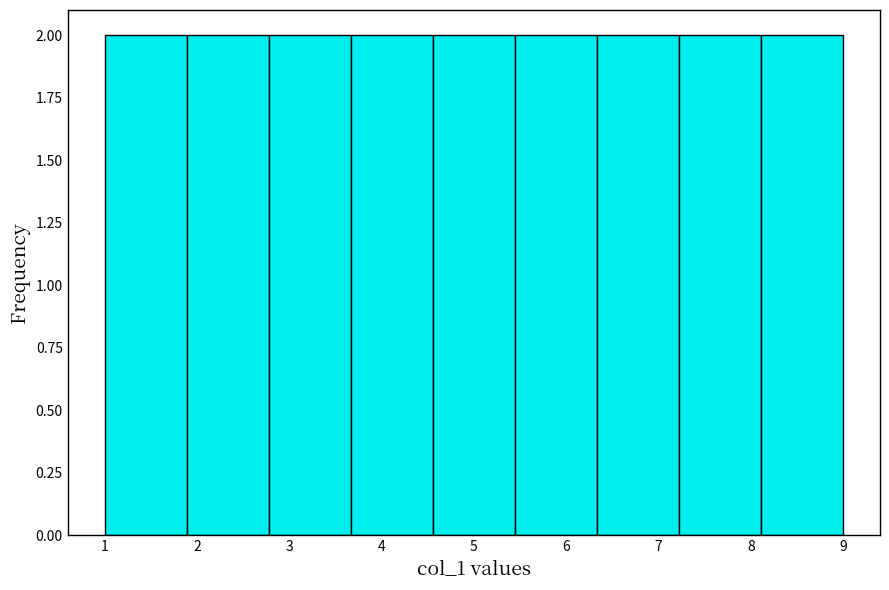

Reading left to right, list every bar in this chart as the range it spans on the x-axis followed by its height. Neither the bar edges nor the heights are printed on the chart, so give them approximately, as read against the axes.

1.0 to 1.9: 2
1.9 to 2.8: 2
2.8 to 3.7: 2
3.7 to 4.6: 2
4.6 to 5.4: 2
5.4 to 6.3: 2
6.3 to 7.2: 2
7.2 to 8.1: 2
8.1 to 9.0: 2